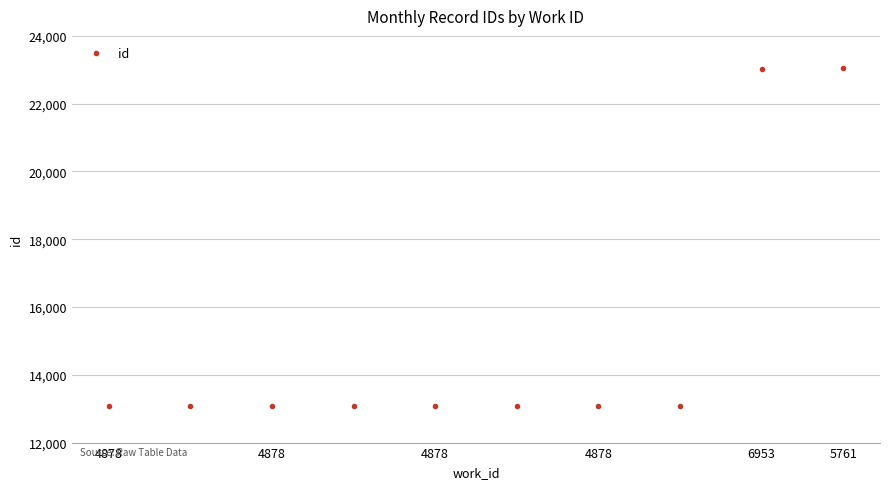

What is the value of the 3rd point from the left?

13081